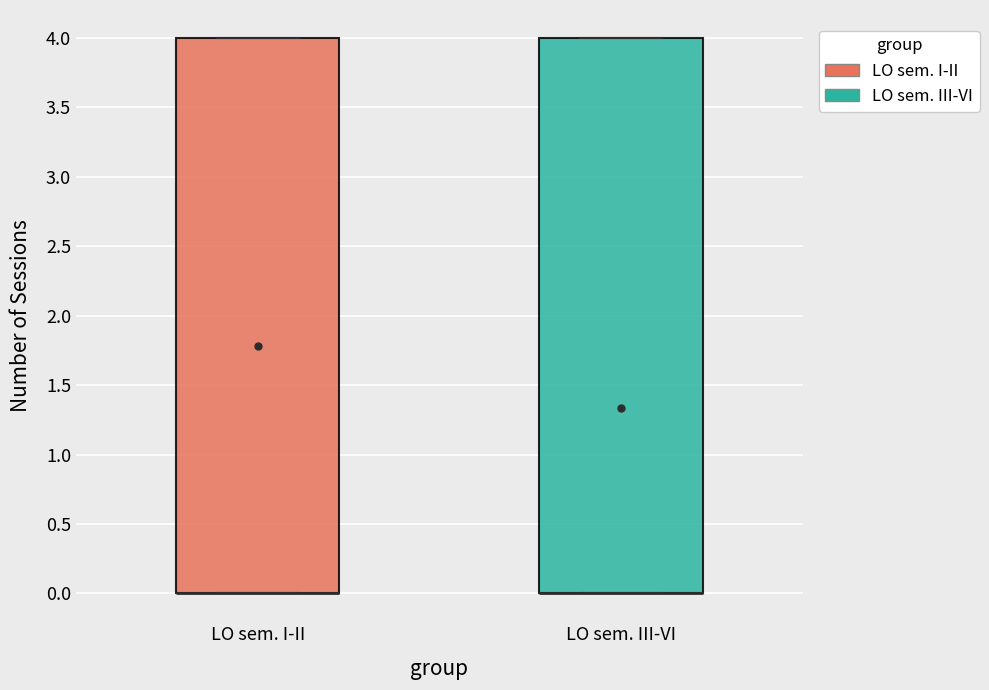

Where is the upper edge of the box for LO sem. I-II on the y-axis? The values are not printed on the chart, so give them approximately, as read against the axis.

4